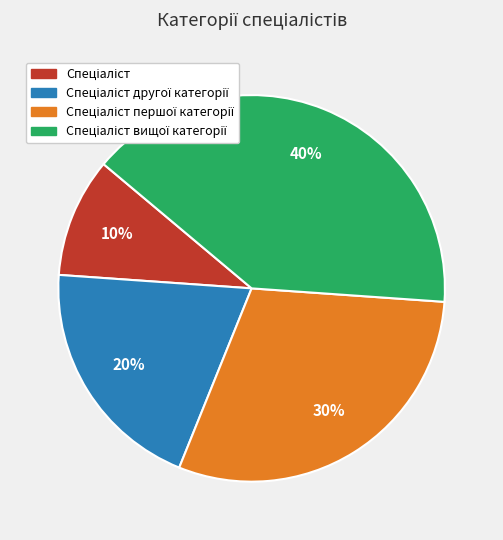

Is there any slice that represents more than half of the pie?

No